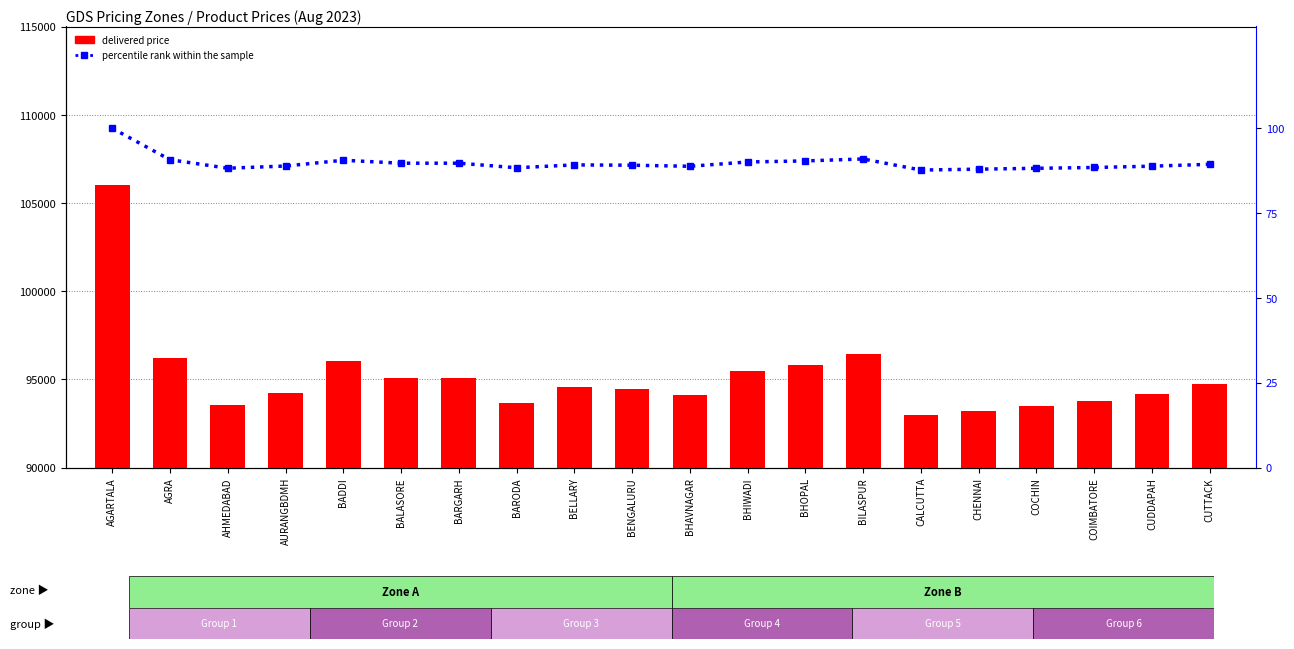

What is the average value of the percentile rank within the sample series?

89.8